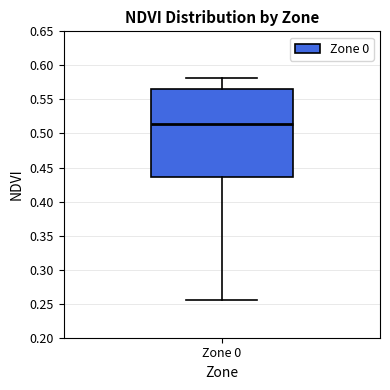

Read this box plot against the y-axis: the position of the median line, the range covered by the box, and the ends of both whiskers. The values are not printed on the chart, so give them approximately, as read against the axis.

median 0.515, box 0.435 to 0.565, whiskers 0.255 to 0.580